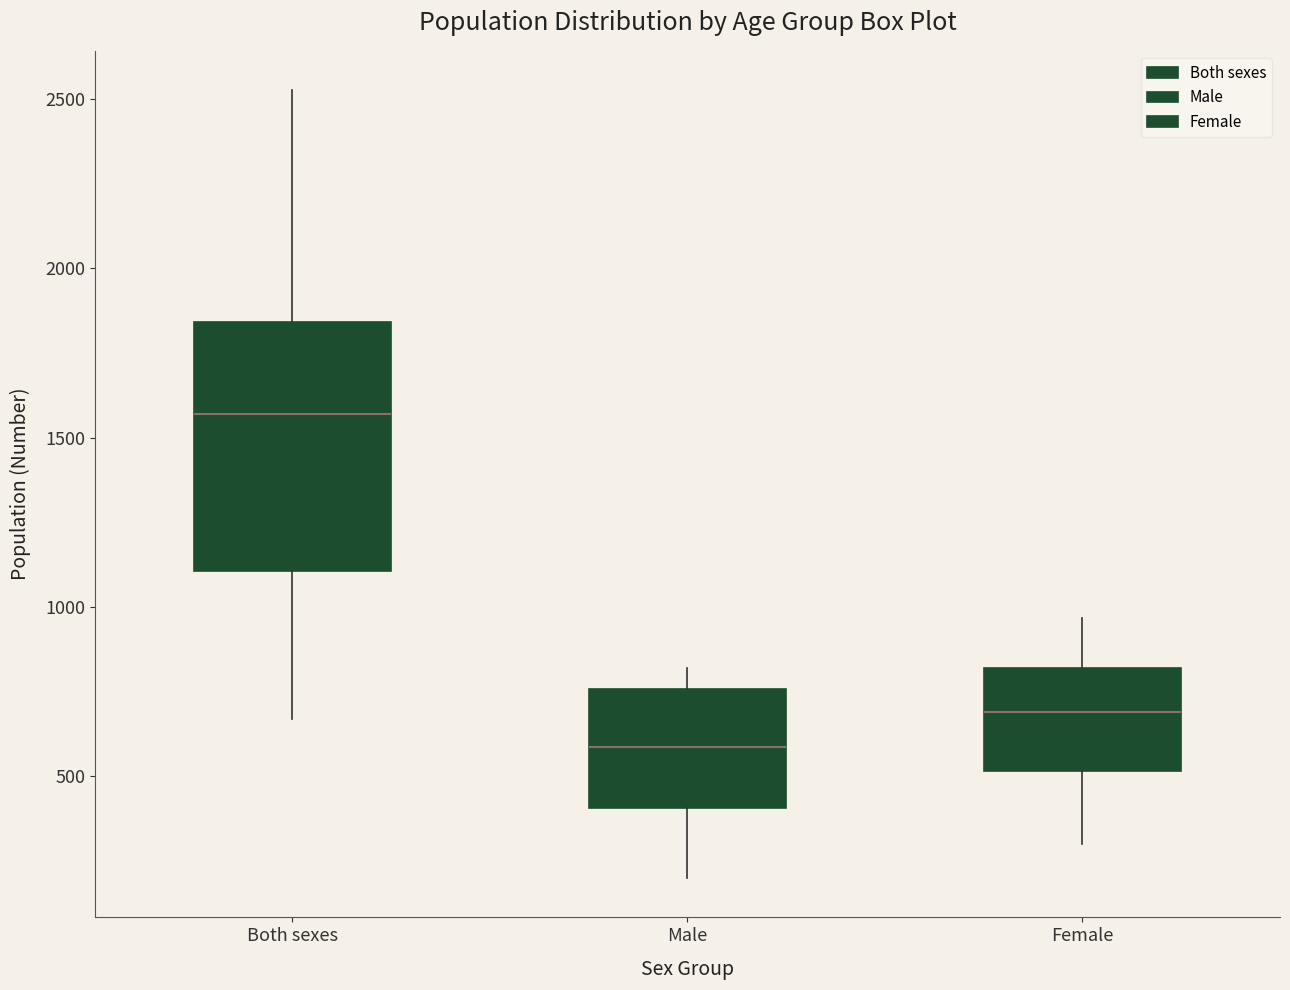

Which box has the lowest median line?

Male